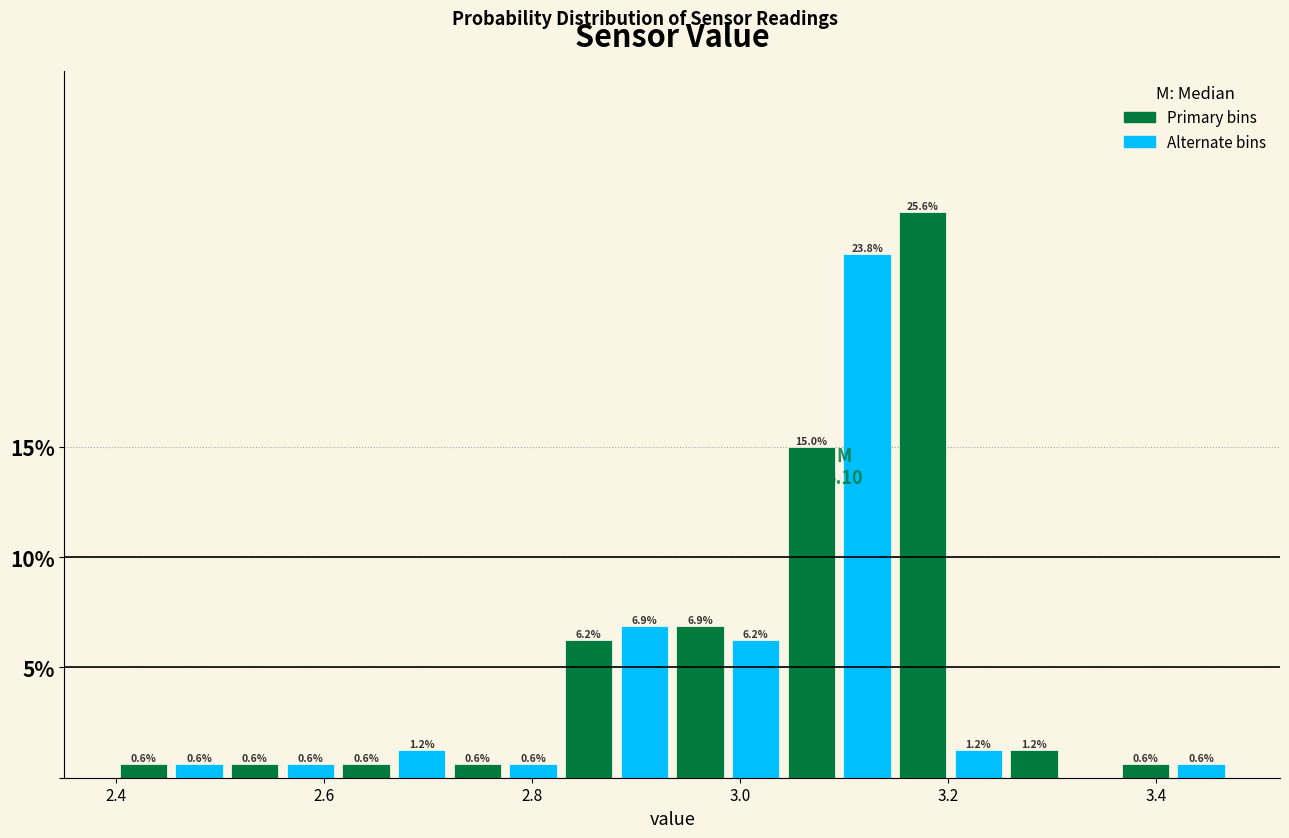

Around what value on the x-axis is the tallest bar? Give the approximate position of its centre, as read against the axis.

3.18